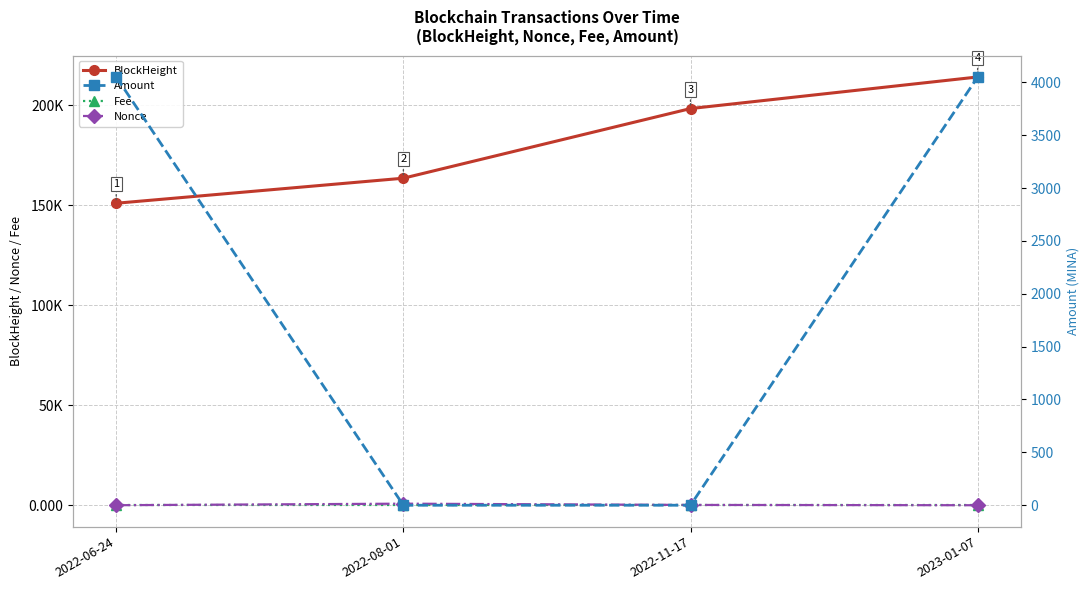

The BlockHeight series shows 151016.0 at 2022-06-24. True or false?

True